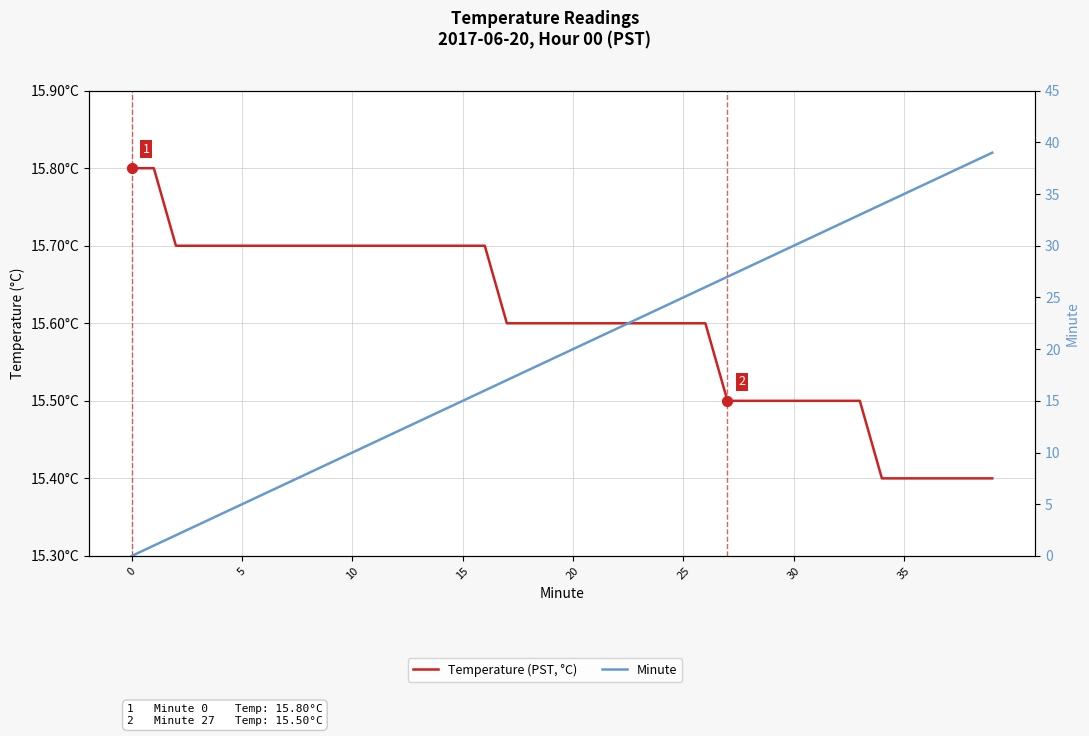

Which series contains the lowest Y value?

Minute